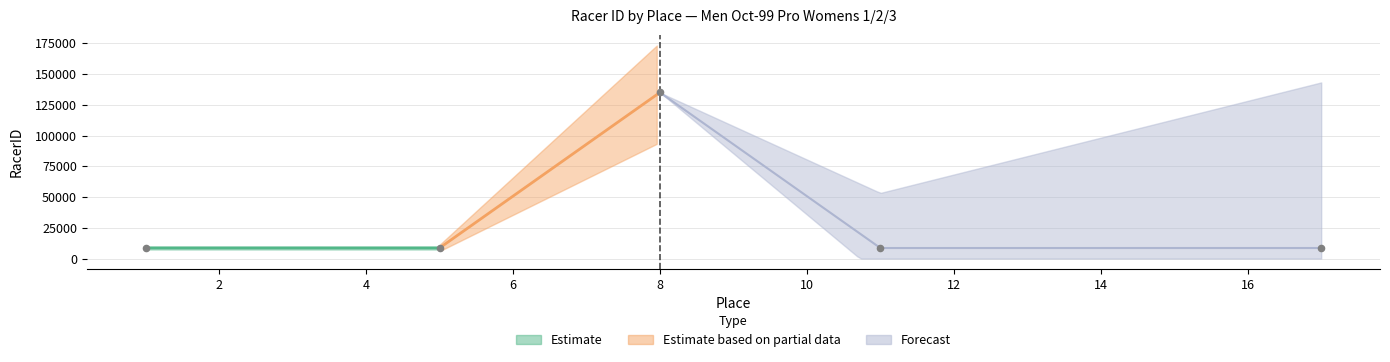

Approximately how many times larger is the value at 11 compared to 1?

1.0